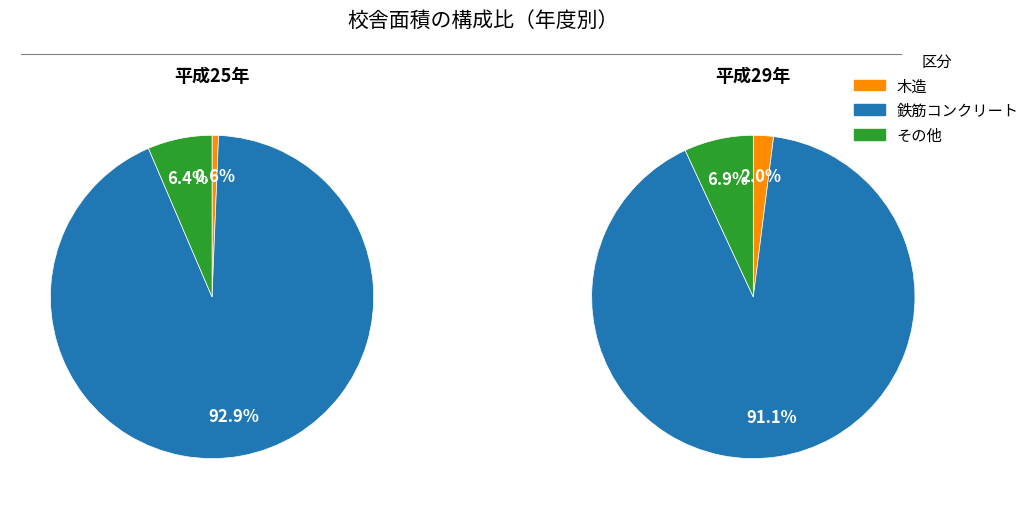

Is it true that 平成28年 is 32% of the pie?

False